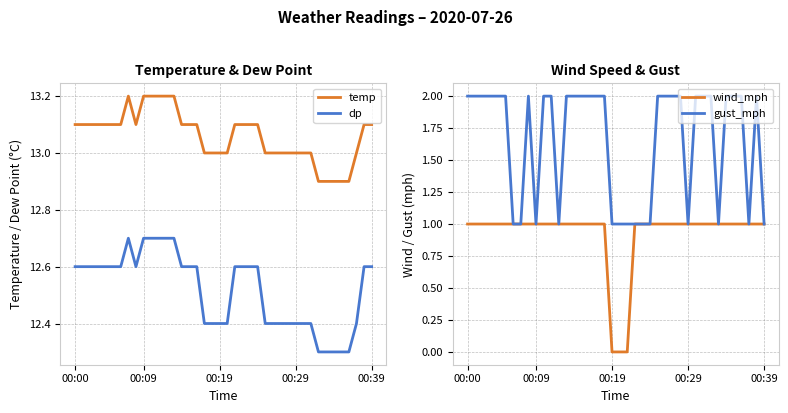

What is the total value across all series at 13?

28.9